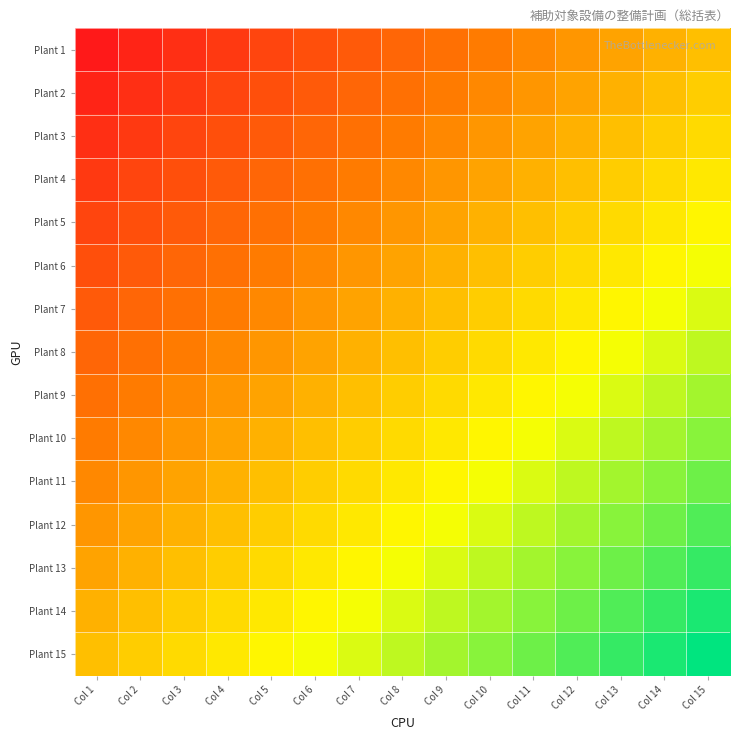

Reading left to right, list all the values displayed in this chart.

Plant 1: Col 1=-14	Col 2=-13	Col 3=-12	Col 4=-11	Col 5=-10	Col 6=-9	Col 7=-8	Col 8=-7	Col 9=-6	Col 10=-5	Col 11=-4	Col 12=-3	Col 13=-2	Col 14=-1	Col 15=0
Plant 2: Col 1=-13	Col 2=-12	Col 3=-11	Col 4=-10	Col 5=-9	Col 6=-8	Col 7=-7	Col 8=-6	Col 9=-5	Col 10=-4	Col 11=-3	Col 12=-2	Col 13=-1	Col 14=0	Col 15=1
Plant 3: Col 1=-12	Col 2=-11	Col 3=-10	Col 4=-9	Col 5=-8	Col 6=-7	Col 7=-6	Col 8=-5	Col 9=-4	Col 10=-3	Col 11=-2	Col 12=-1	Col 13=0	Col 14=1	Col 15=2
Plant 4: Col 1=-11	Col 2=-10	Col 3=-9	Col 4=-8	Col 5=-7	Col 6=-6	Col 7=-5	Col 8=-4	Col 9=-3	Col 10=-2	Col 11=-1	Col 12=0	Col 13=1	Col 14=2	Col 15=3
Plant 5: Col 1=-10	Col 2=-9	Col 3=-8	Col 4=-7	Col 5=-6	Col 6=-5	Col 7=-4	Col 8=-3	Col 9=-2	Col 10=-1	Col 11=0	Col 12=1	Col 13=2	Col 14=3	Col 15=4
Plant 6: Col 1=-9	Col 2=-8	Col 3=-7	Col 4=-6	Col 5=-5	Col 6=-4	Col 7=-3	Col 8=-2	Col 9=-1	Col 10=0	Col 11=1	Col 12=2	Col 13=3	Col 14=4	Col 15=5
Plant 7: Col 1=-8	Col 2=-7	Col 3=-6	Col 4=-5	Col 5=-4	Col 6=-3	Col 7=-2	Col 8=-1	Col 9=0	Col 10=1	Col 11=2	Col 12=3	Col 13=4	Col 14=5	Col 15=6
Plant 8: Col 1=-7	Col 2=-6	Col 3=-5	Col 4=-4	Col 5=-3	Col 6=-2	Col 7=-1	Col 8=0	Col 9=1	Col 10=2	Col 11=3	Col 12=4	Col 13=5	Col 14=6	Col 15=7
Plant 9: Col 1=-6	Col 2=-5	Col 3=-4	Col 4=-3	Col 5=-2	Col 6=-1	Col 7=0	Col 8=1	Col 9=2	Col 10=3	Col 11=4	Col 12=5	Col 13=6	Col 14=7	Col 15=8
Plant 10: Col 1=-5	Col 2=-4	Col 3=-3	Col 4=-2	Col 5=-1	Col 6=0	Col 7=1	Col 8=2	Col 9=3	Col 10=4	Col 11=5	Col 12=6	Col 13=7	Col 14=8	Col 15=9
Plant 11: Col 1=-4	Col 2=-3	Col 3=-2	Col 4=-1	Col 5=0	Col 6=1	Col 7=2	Col 8=3	Col 9=4	Col 10=5	Col 11=6	Col 12=7	Col 13=8	Col 14=9	Col 15=10
Plant 12: Col 1=-3	Col 2=-2	Col 3=-1	Col 4=0	Col 5=1	Col 6=2	Col 7=3	Col 8=4	Col 9=5	Col 10=6	Col 11=7	Col 12=8	Col 13=9	Col 14=10	Col 15=11
Plant 13: Col 1=-2	Col 2=-1	Col 3=0	Col 4=1	Col 5=2	Col 6=3	Col 7=4	Col 8=5	Col 9=6	Col 10=7	Col 11=8	Col 12=9	Col 13=10	Col 14=11	Col 15=12
Plant 14: Col 1=-1	Col 2=0	Col 3=1	Col 4=2	Col 5=3	Col 6=4	Col 7=5	Col 8=6	Col 9=7	Col 10=8	Col 11=9	Col 12=10	Col 13=11	Col 14=12	Col 15=13
Plant 15: Col 1=0	Col 2=1	Col 3=2	Col 4=3	Col 5=4	Col 6=5	Col 7=6	Col 8=7	Col 9=8	Col 10=9	Col 11=10	Col 12=11	Col 13=12	Col 14=13	Col 15=14